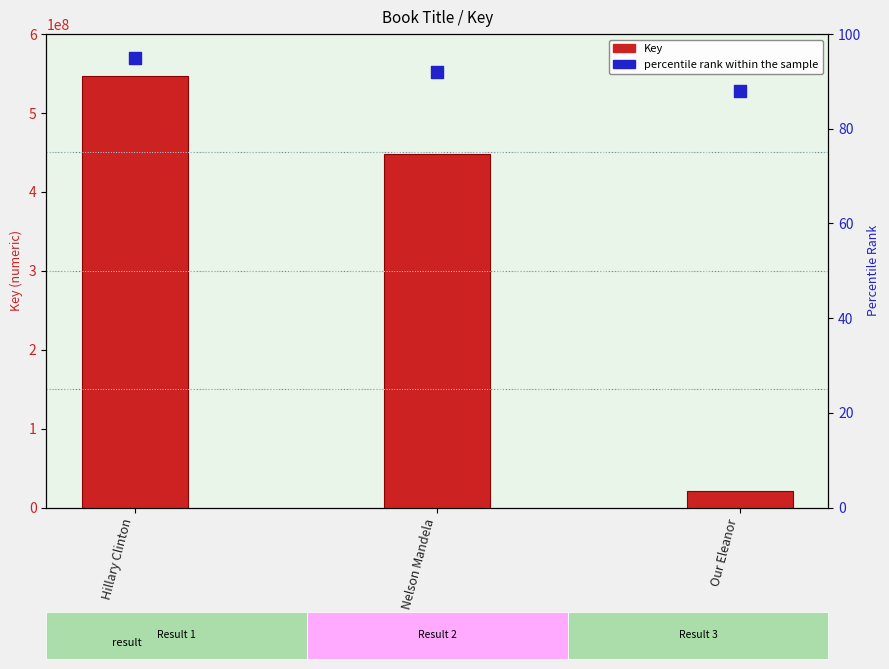

Is the value of Key at Hillary Clinton greater than the value of percentile rank within the sample at Nelson Mandela?

Yes